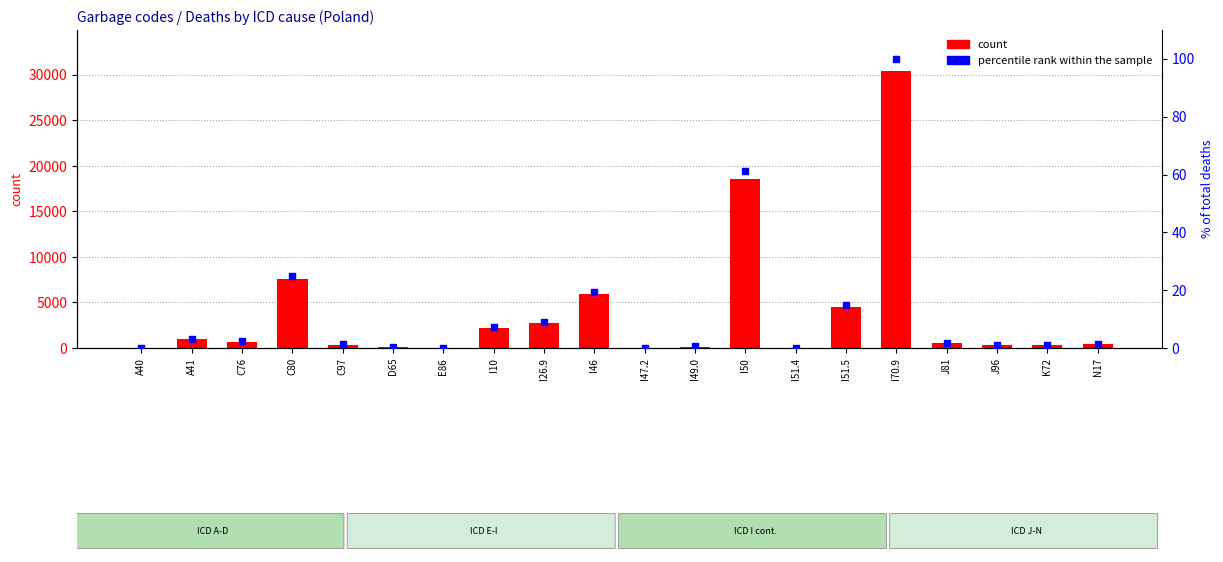

Which series contains the lowest Y value?

percentile rank within the sample